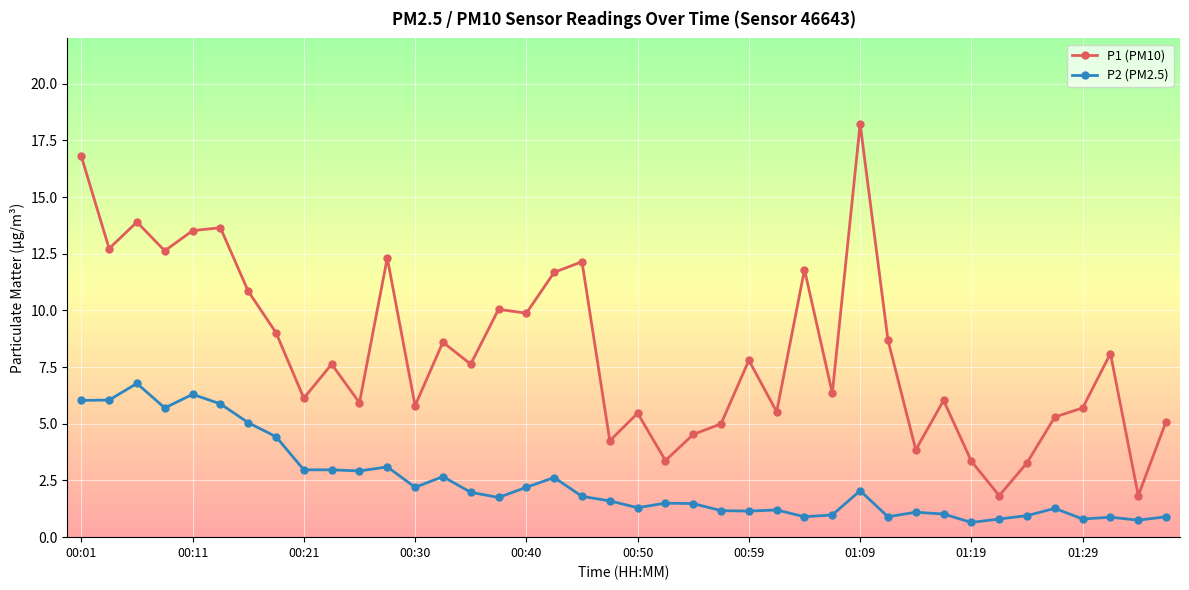

What is the value of the P1 (PM10) point at the 4th from the left?

12.6